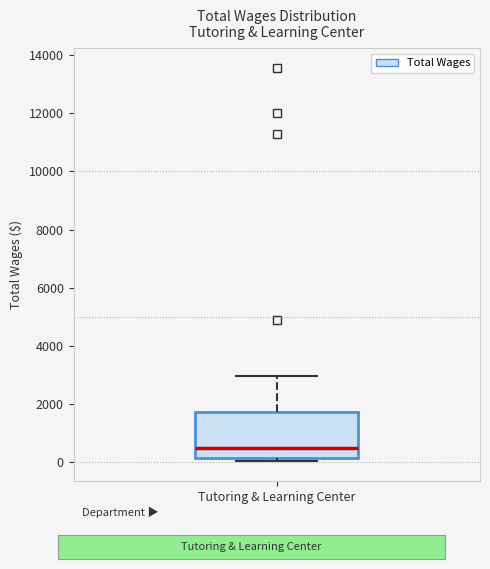

Transcribe this box plot: give where the median line is, the range the box spans, and where the two whiskers end, as read against the y-axis. The values are not printed on the chart, so give them approximately, as read against the axis.

median 400, box 200 to 1800, whiskers 0 to 3000